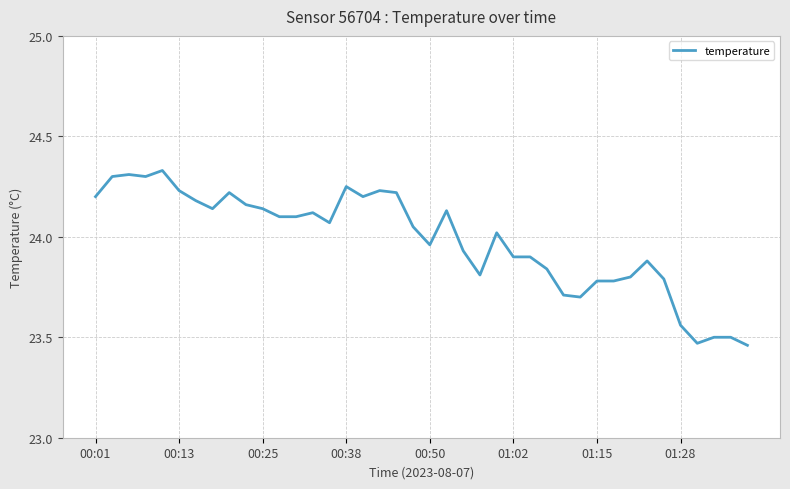

Is this an area chart (filled region under the line)?

No